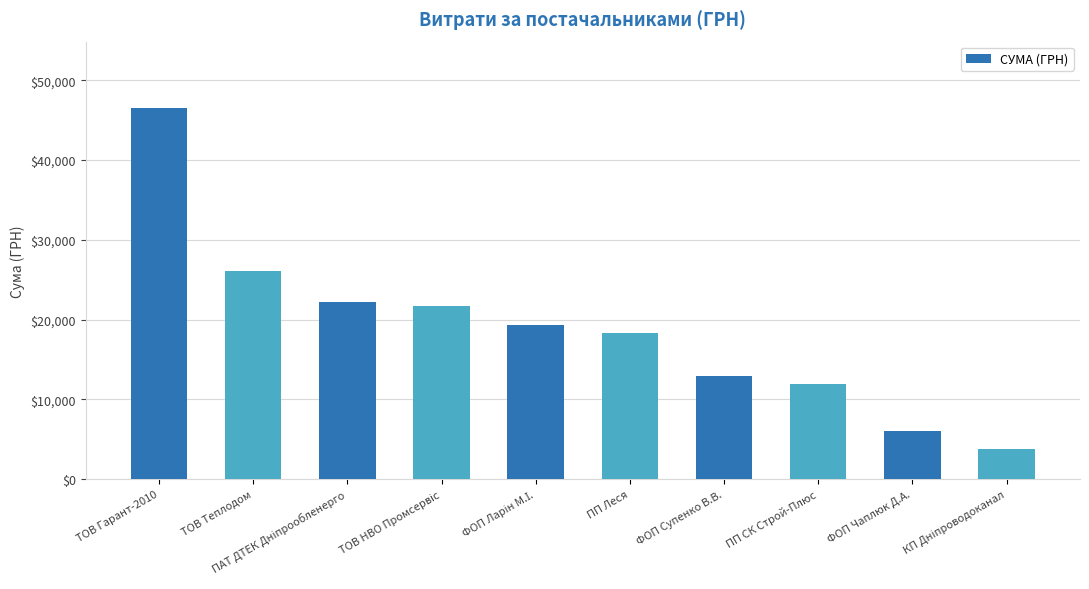

The value at ФОП Супенко В.В. is 22811.4. True or false?

False